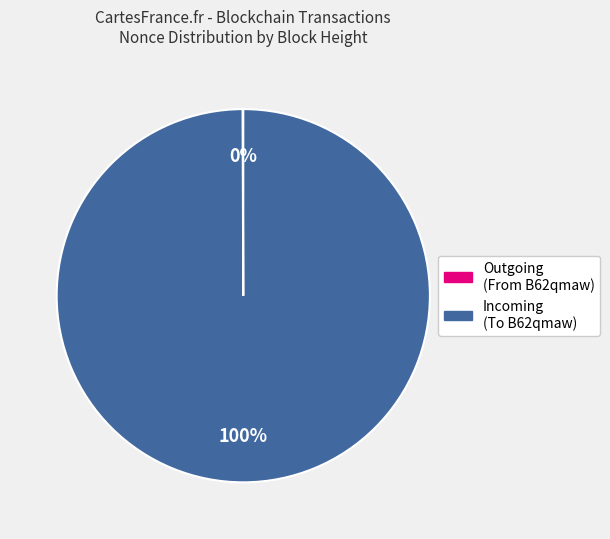

To the nearest percent, what is the average slice percentage?

50%